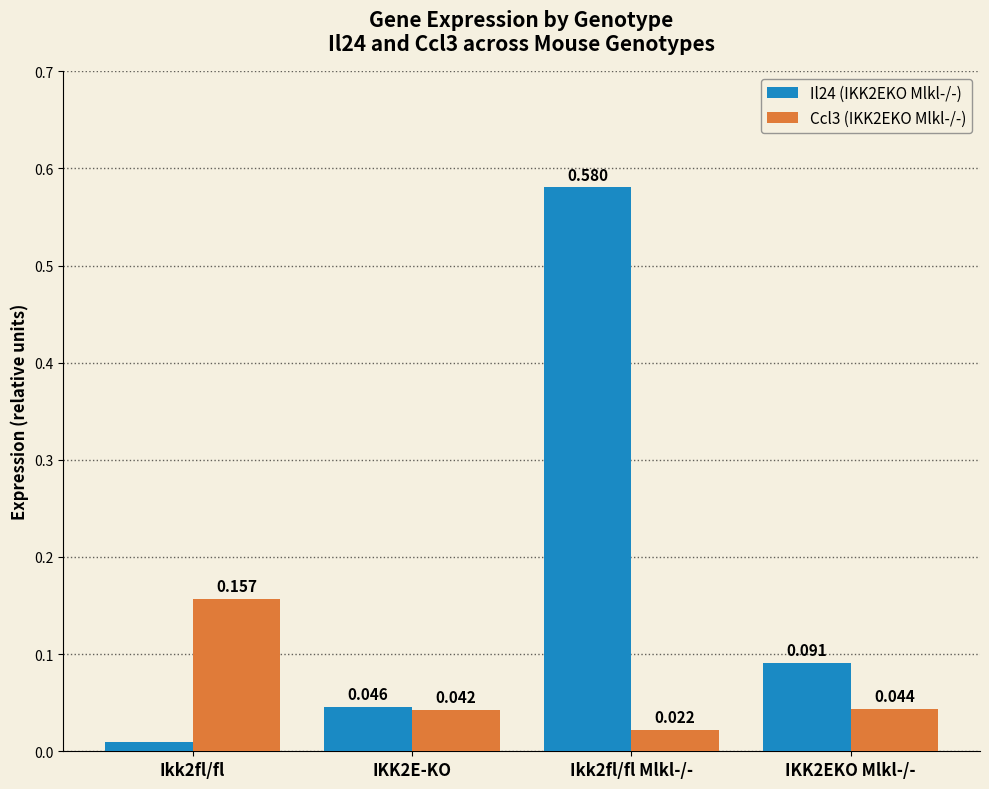

Rank the series by their average value, from lowest to highest.

Ccl3 (IKK2EKO Mlkl-/-), Il24 (IKK2EKO Mlkl-/-)